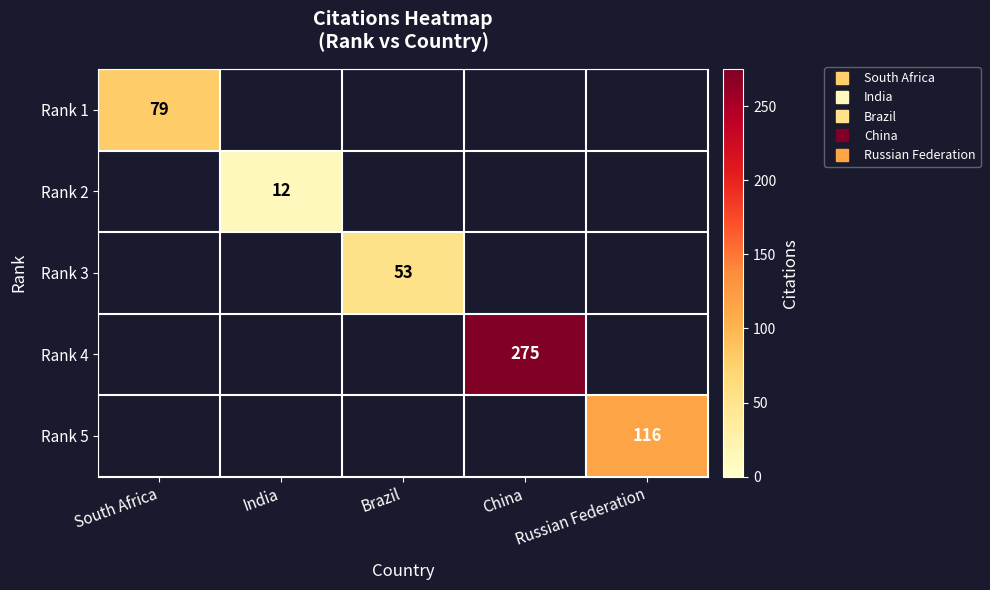

Is the value of Rank 1 at China greater than the value of Rank 4 at Russian Federation?

No